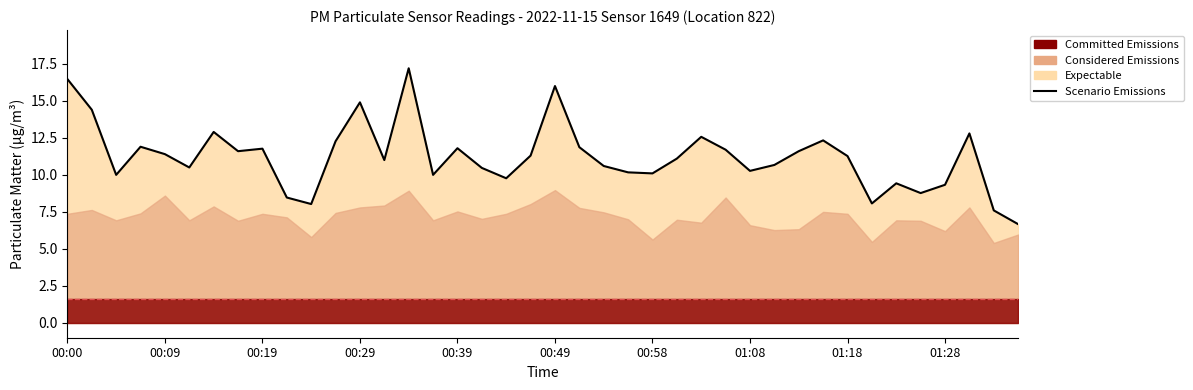

Approximately how many times larger is the value at 00:19 compared to 00:29?

0.8